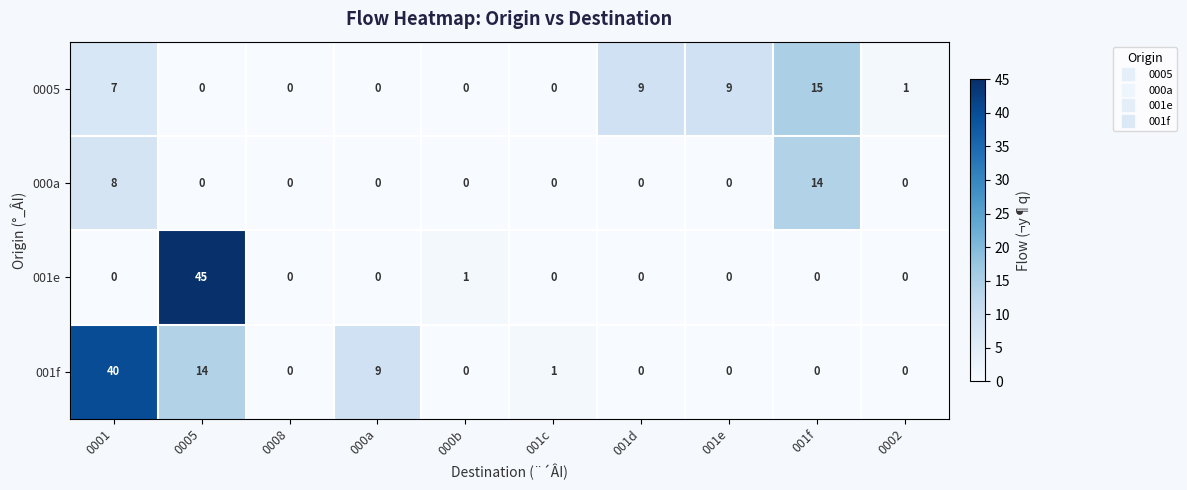

What is the difference between the second highest and second lowest values in the 0005 series?

9